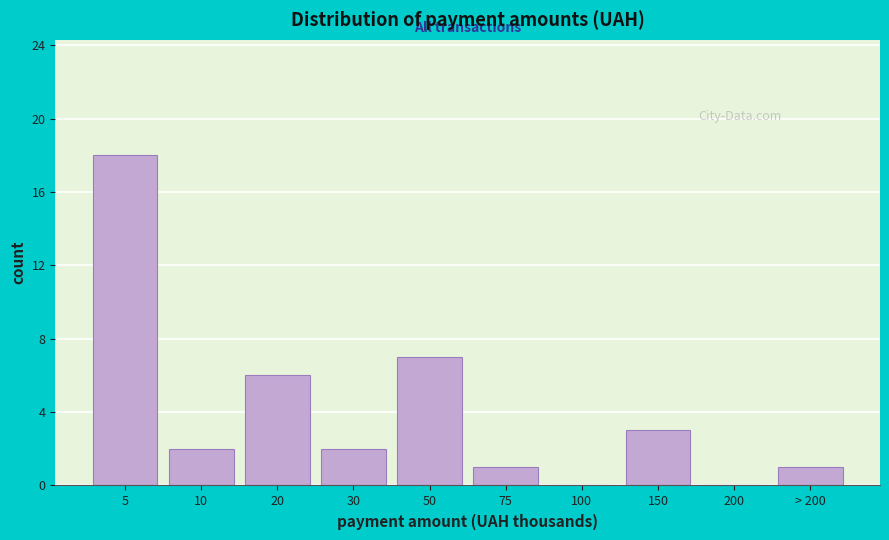

Reading left to right, what are all the values shown in this chart?

5=18	10=2	20=6	30=2	50=7	75=1	100=0	150=3	200=0	> 200=1